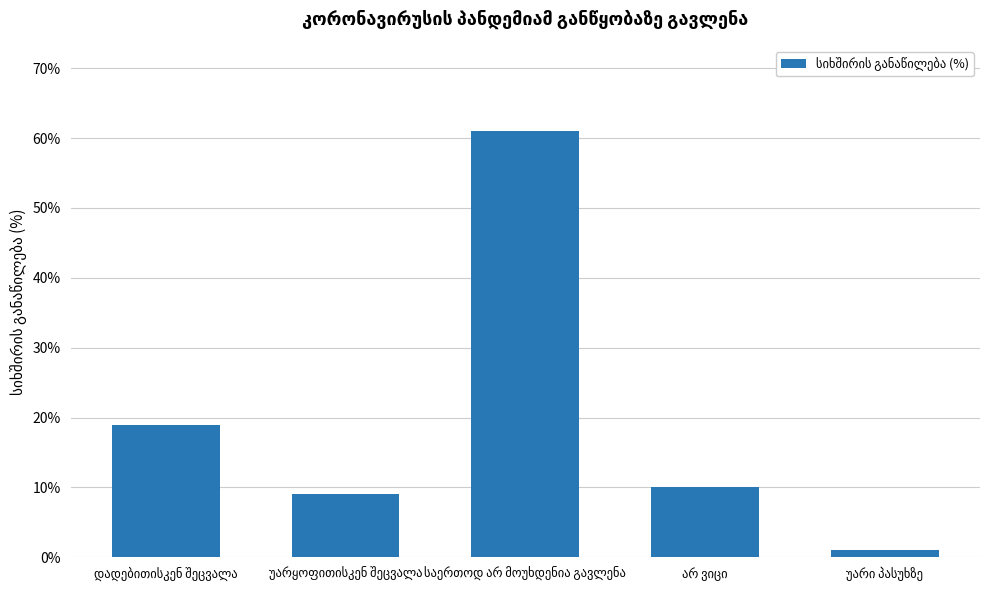

What is the sum of all values?

100